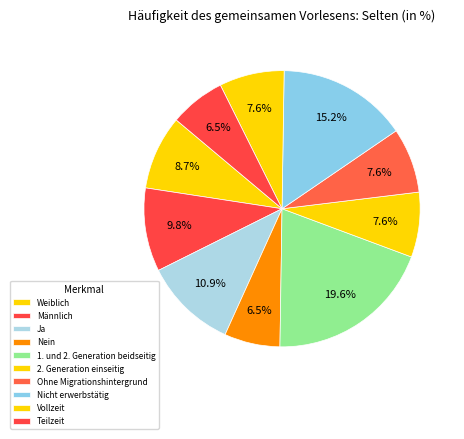

How many segments does this pie chart have?

10